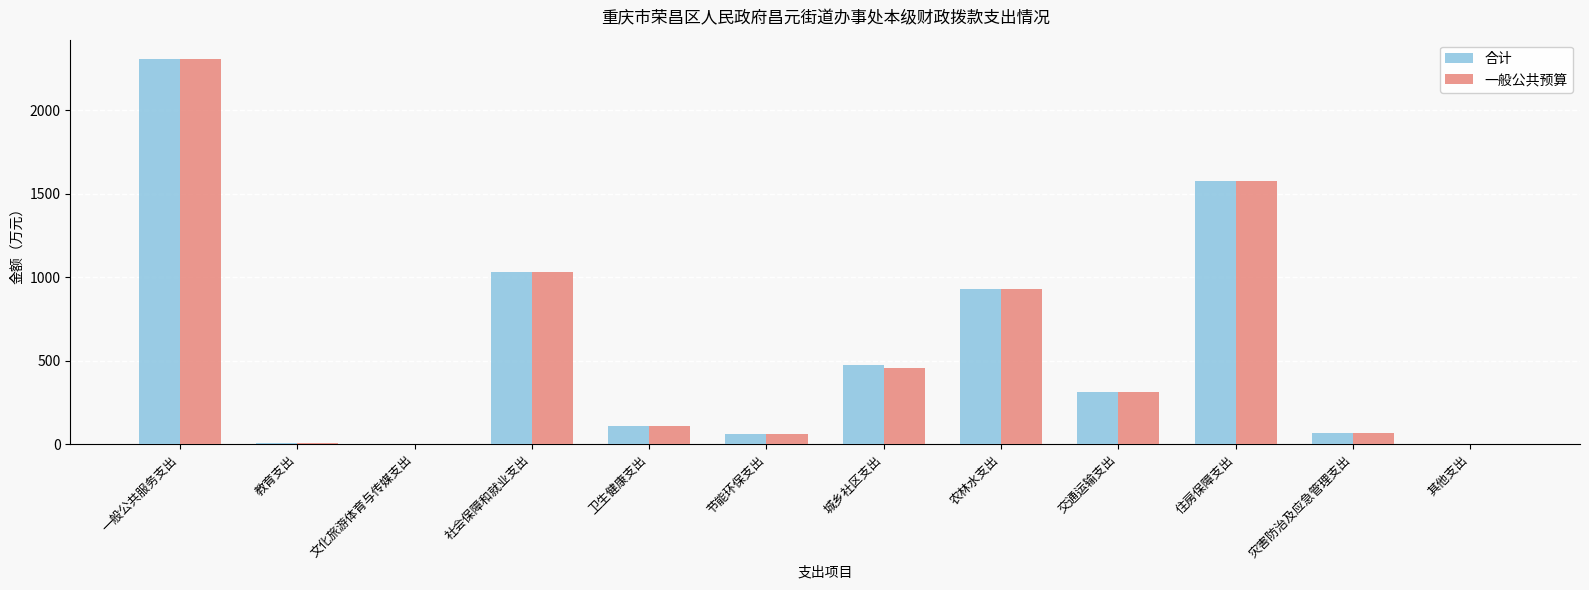

Is the value of 合计 at 文化旅游体育与传媒支出 greater than the value of 一般公共预算 at 交通运输支出?

No